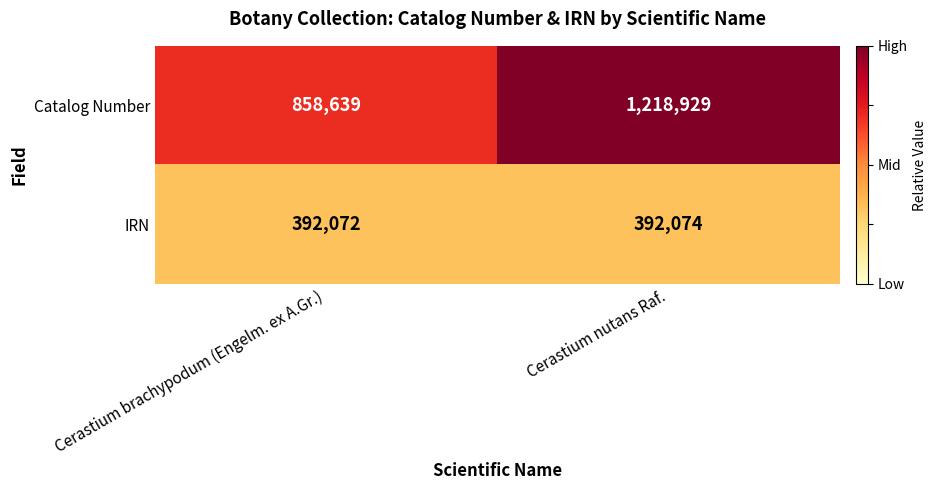

Reading left to right, list all the values displayed in this chart.

Catalog Number: 858639	1218929
IRN: 392072	392074